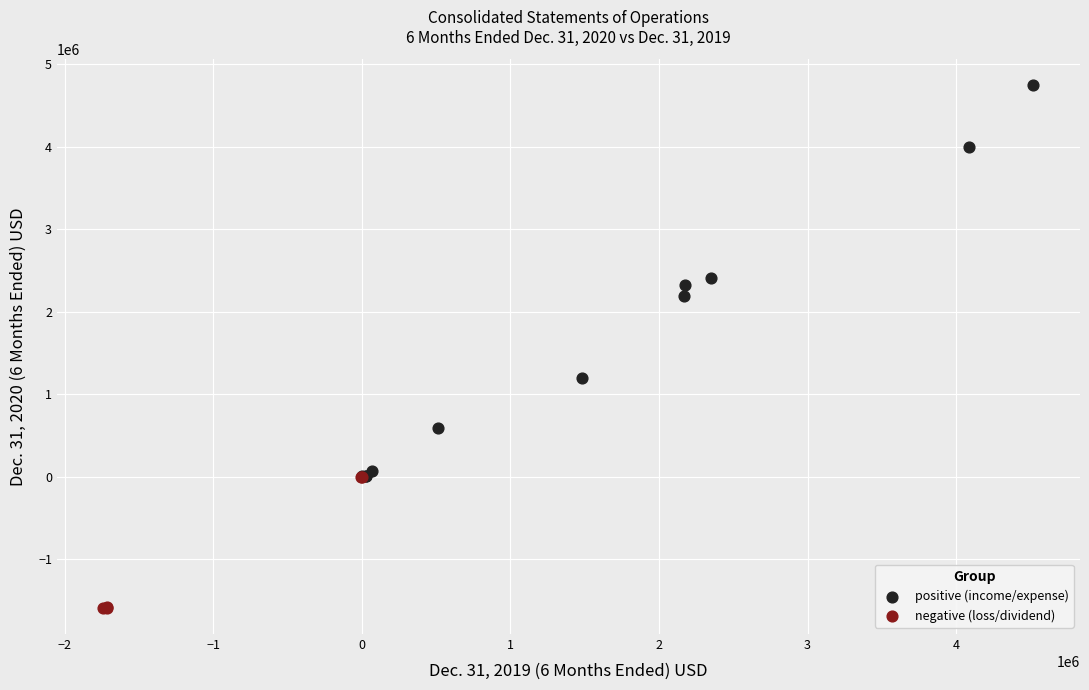

Which series contains the lowest Y value?

negative (loss/dividend)